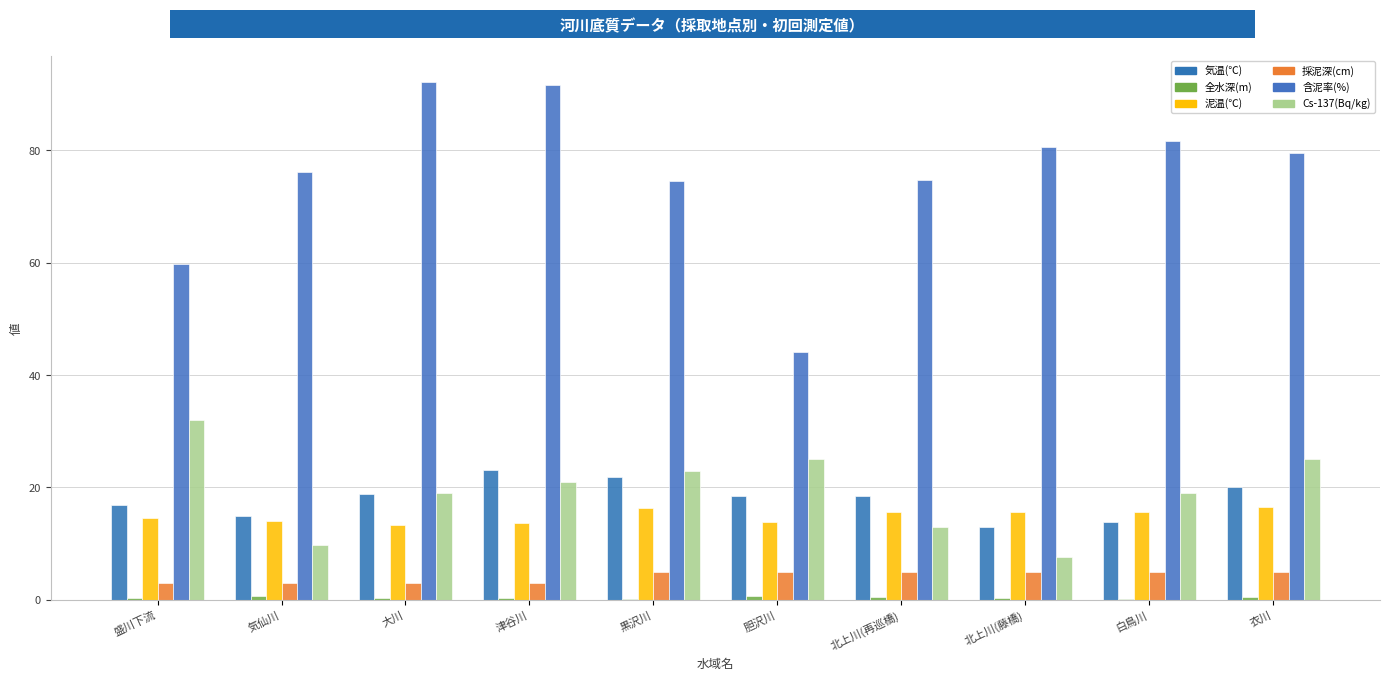

Which label corresponds to the smallest value in the chart?

黒沢川